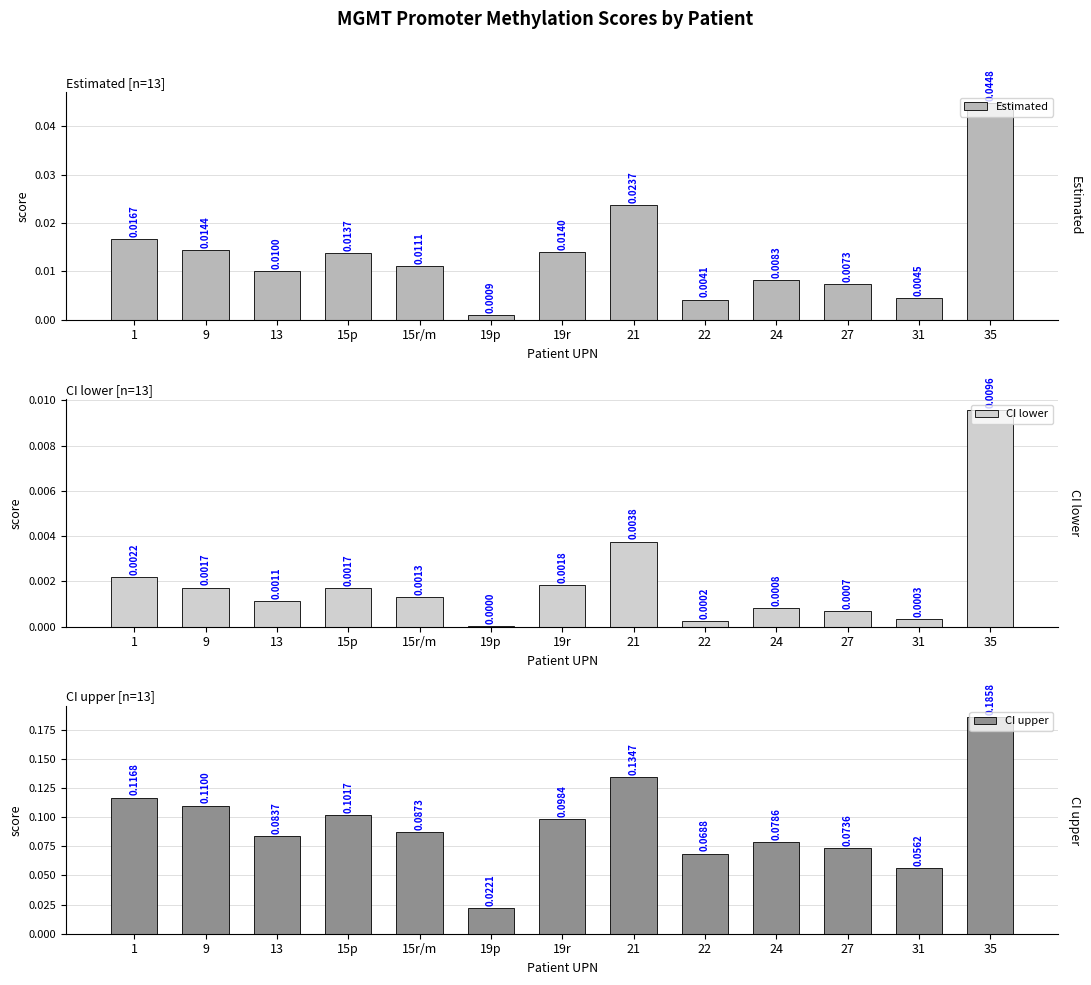

What is the total value across all series at 24?

0.1